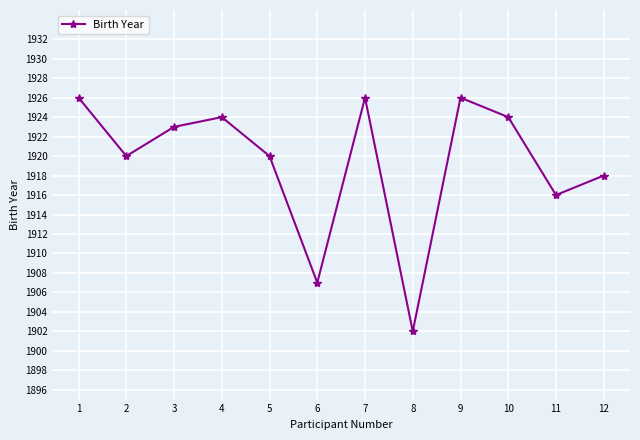

How many points are lower than both their immediate neighbors (excluding endpoints)?

4